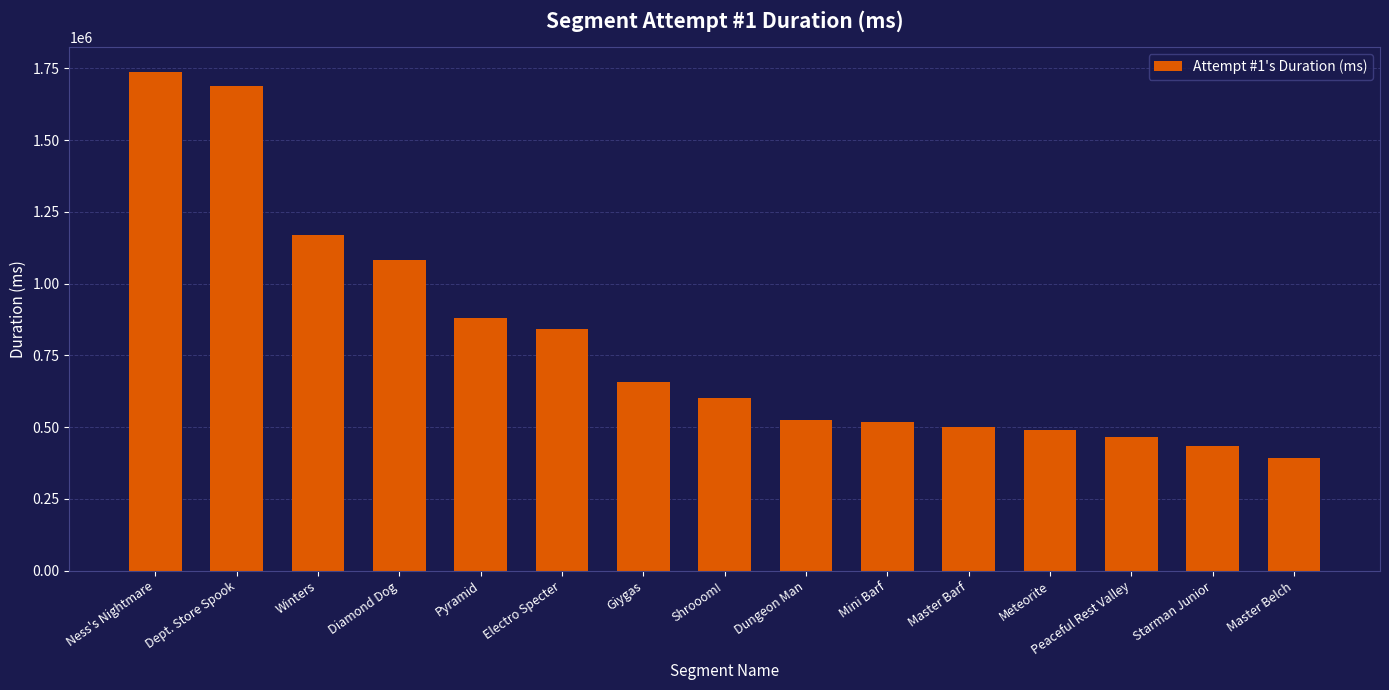

Which has a higher value, Dept. Store Spook or Starman Junior?

Dept. Store Spook